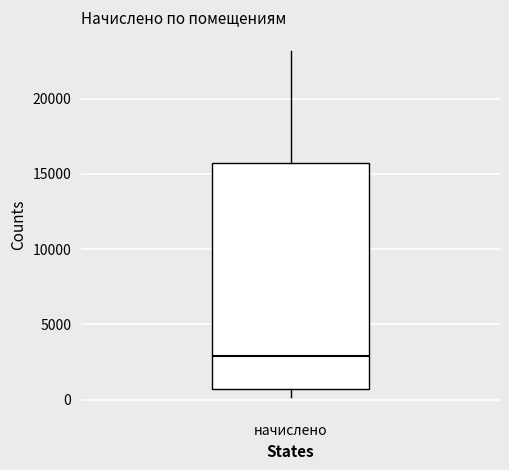

Read this box plot against the y-axis: the position of the median line, the range covered by the box, and the ends of both whiskers. The values are not printed on the chart, so give them approximately, as read against the axis.

median 3000, box 500 to 15500, whiskers 0 to 23000